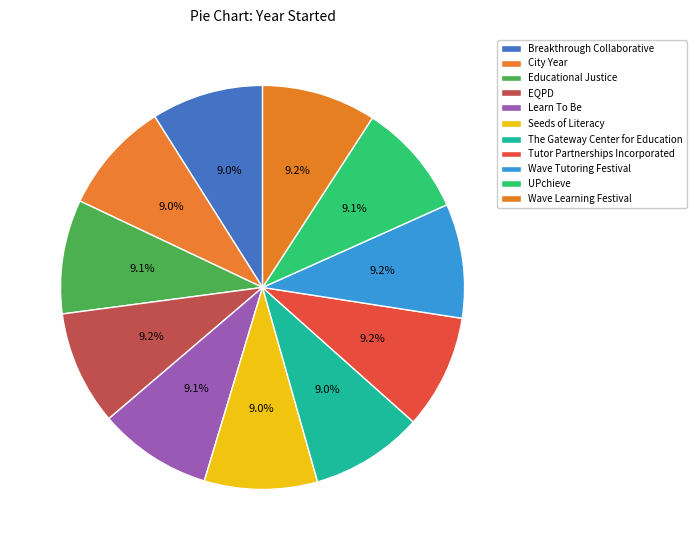

Count the number of slices in the pie.

11